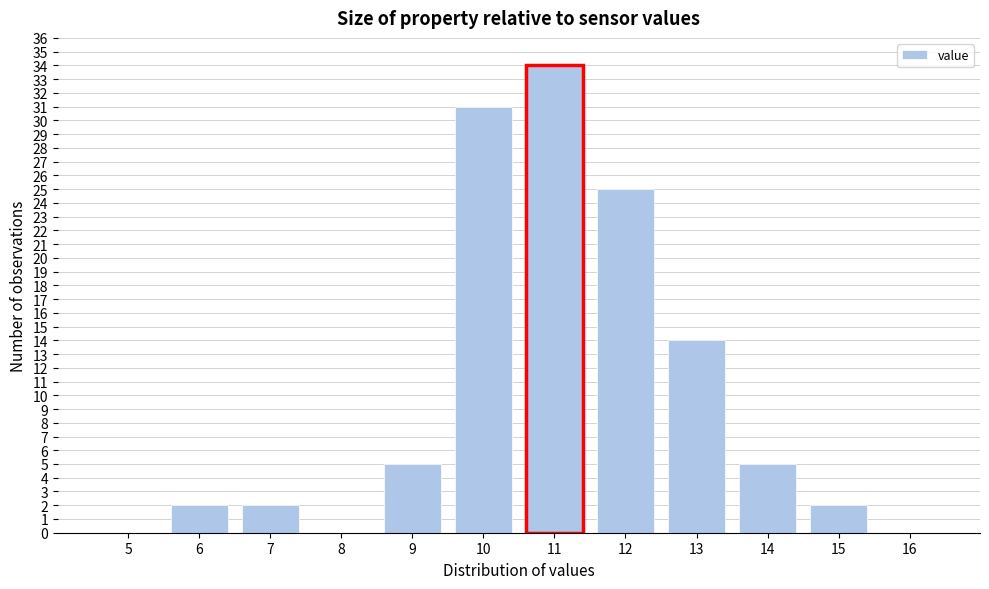

Reading left to right, extract all data points from this chart.

5=0	6=2	7=2	8=0	9=5	10=31	11=34	12=25	13=14	14=5	15=2	16=0